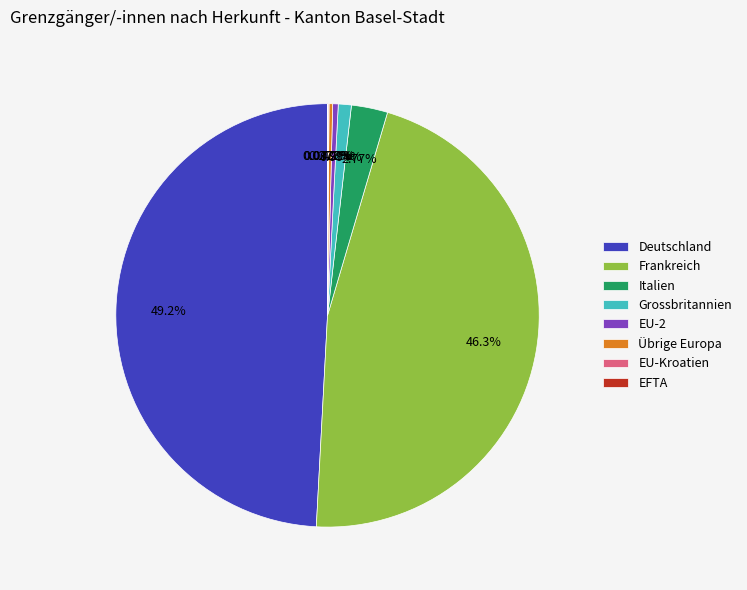

What is the largest slice in the pie chart?

Deutschland